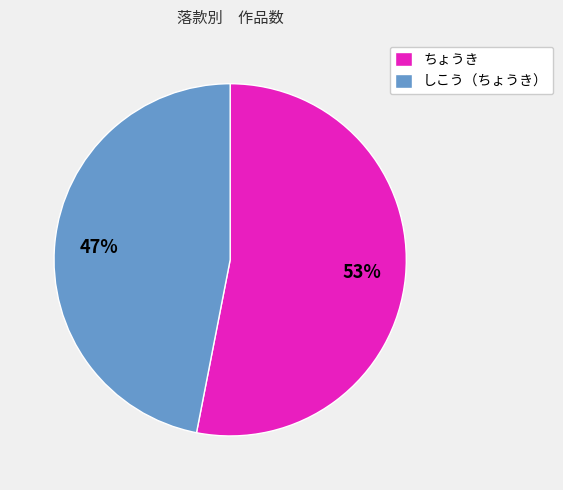

To the nearest percent, what portion does しこう（ちょうき） represent?

47%